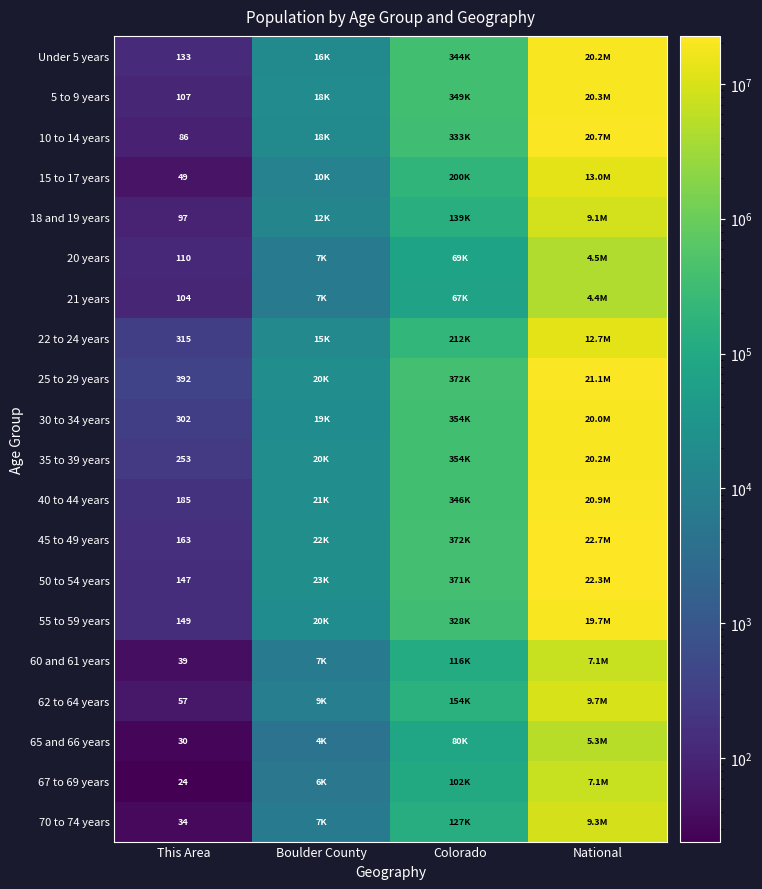

At how many categories does at least one series exceed 3097405?

1